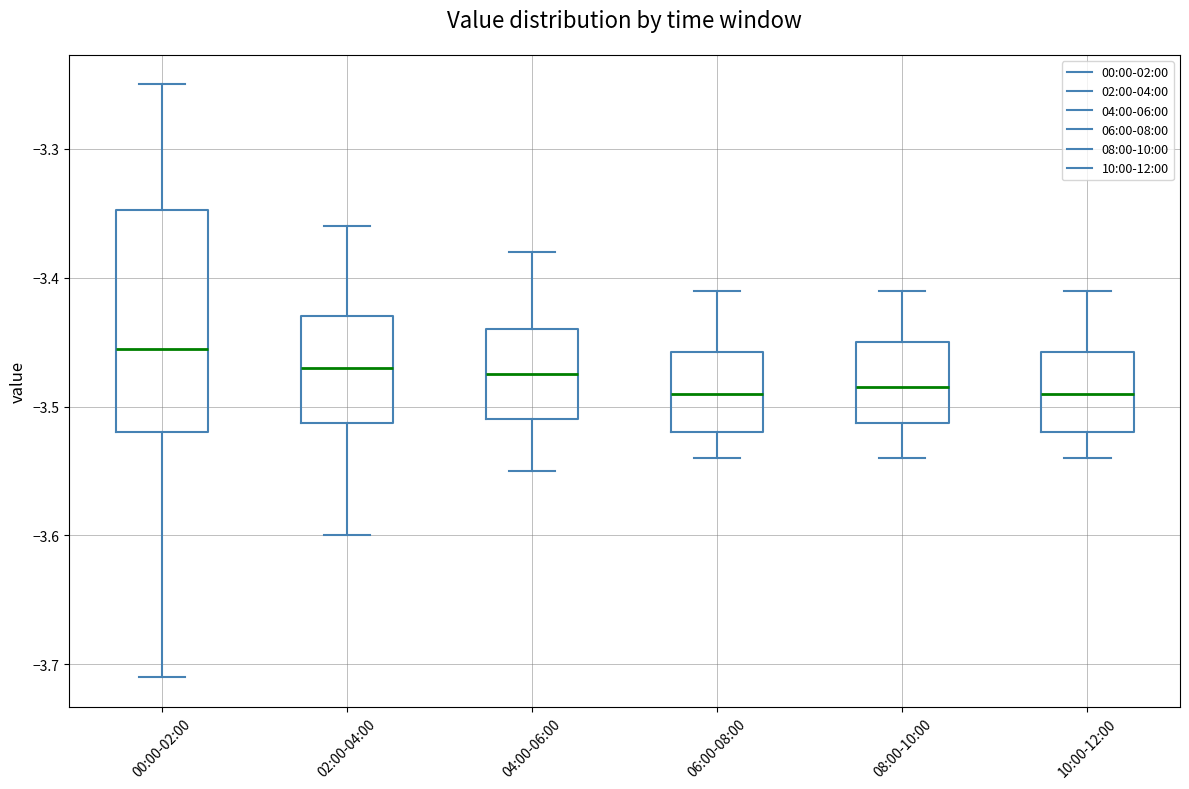

Which box is the tallest, from its lower edge to its upper edge?

00:00-02:00